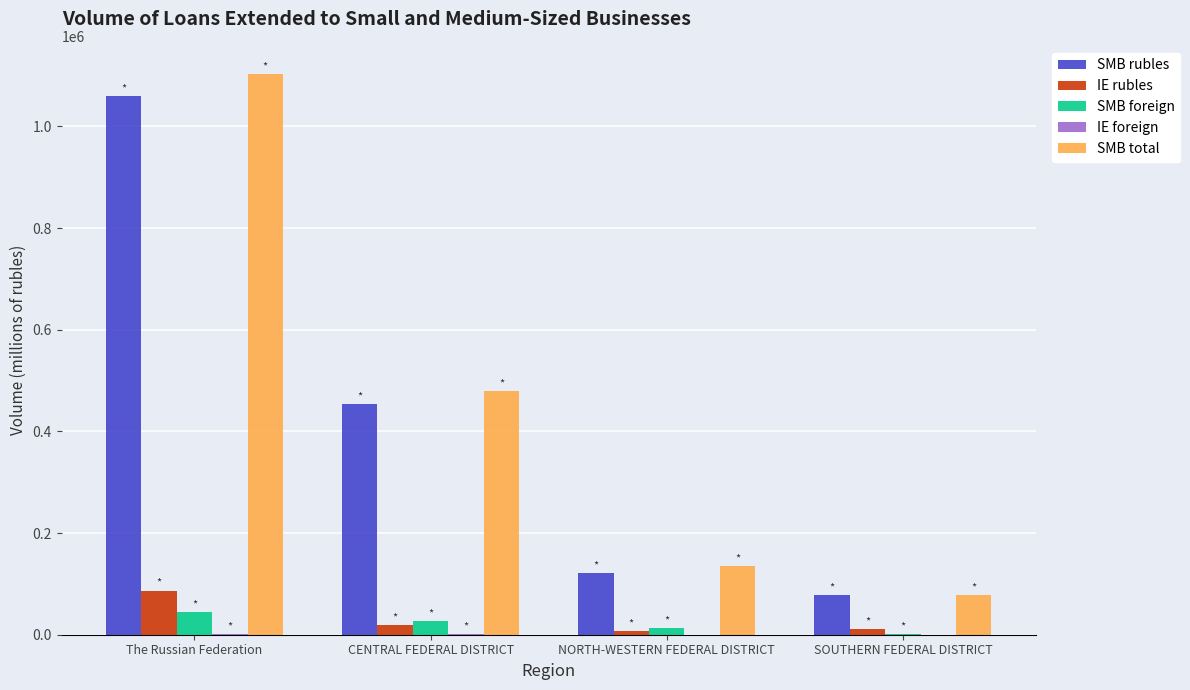

How many data points does each series have?

4